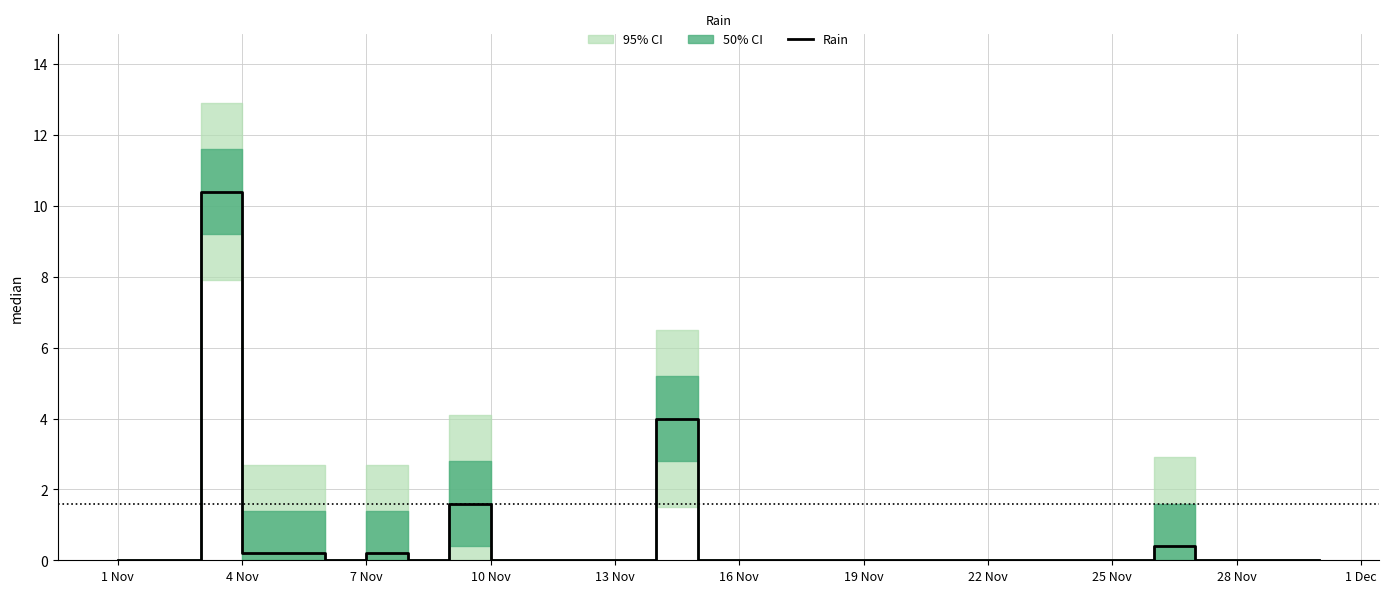

Is it true that Rain equals 0.0 at 22 Nov?

True